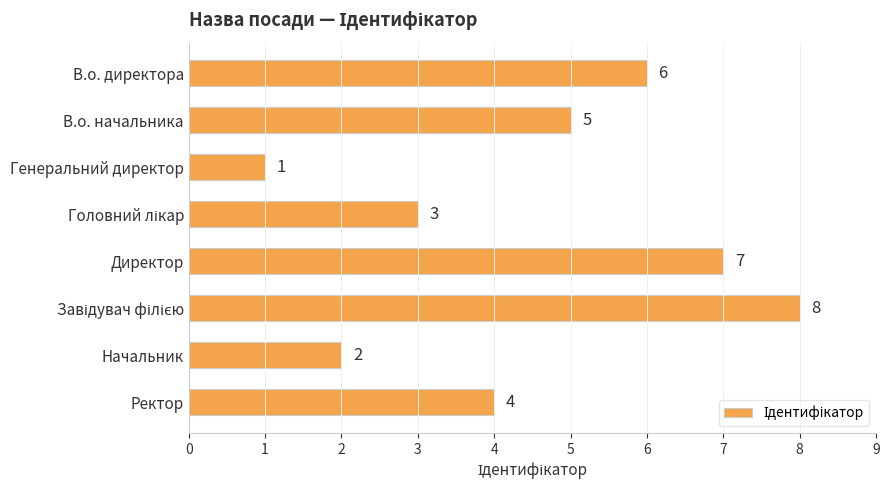

Reading bottom to top, extract all data points from this chart.

4	2	8	7	3	1	5	6